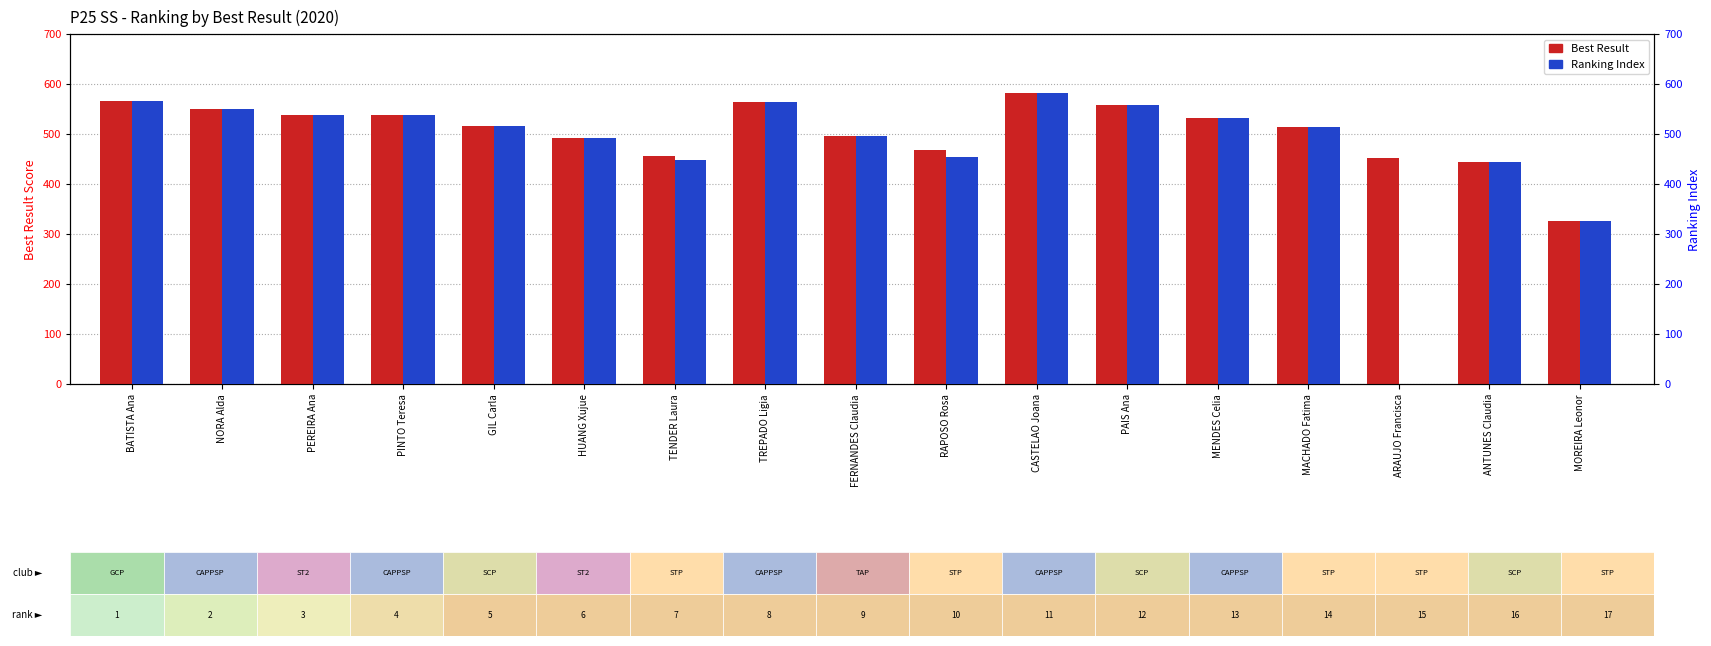

Is it true that Ranking Index equals 326 at FERNANDES Claudia?

False